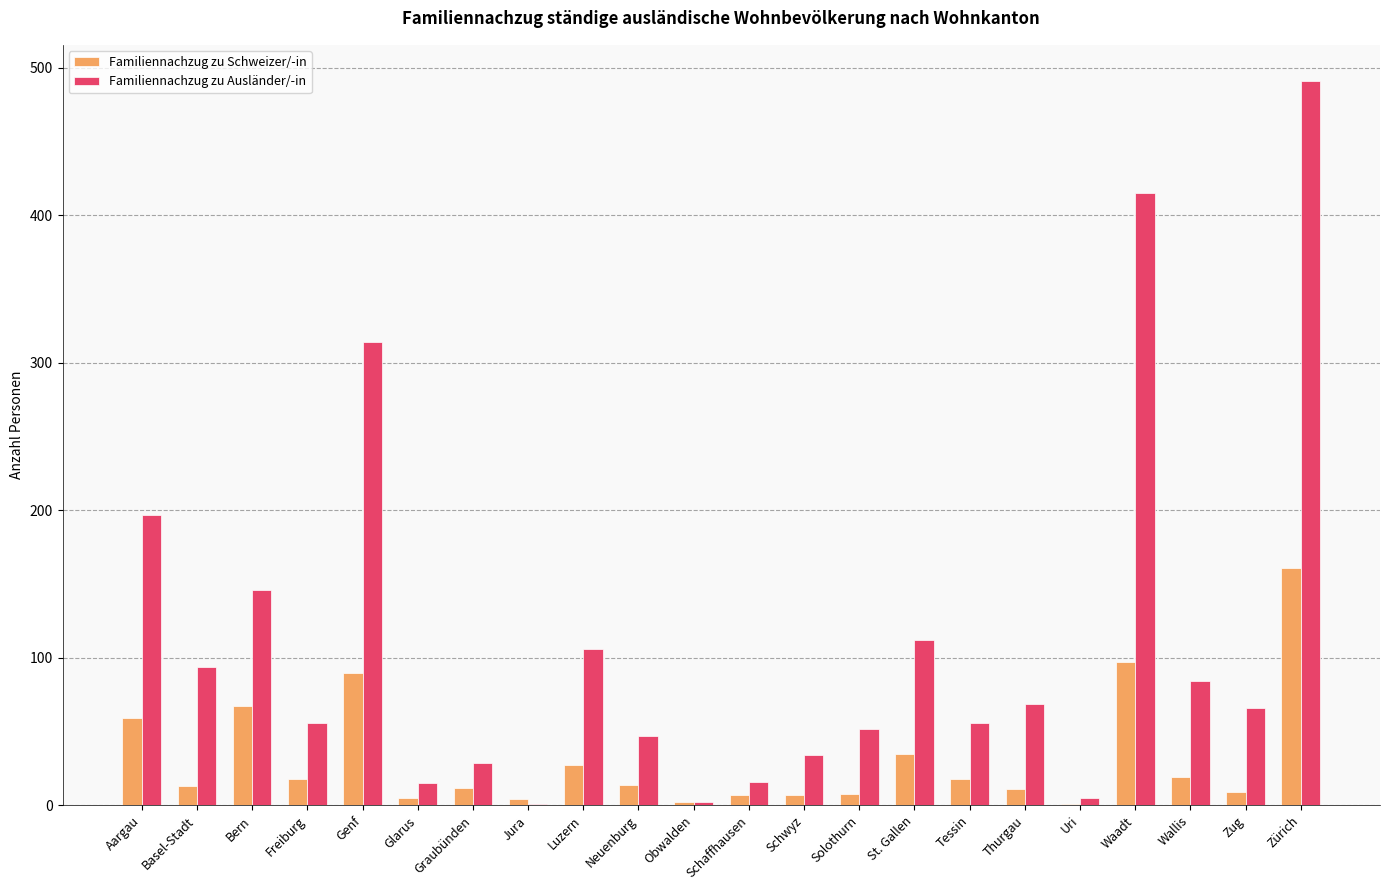

Which series has the largest range (max minus min)?

Familiennachzug zu Ausländer/-in